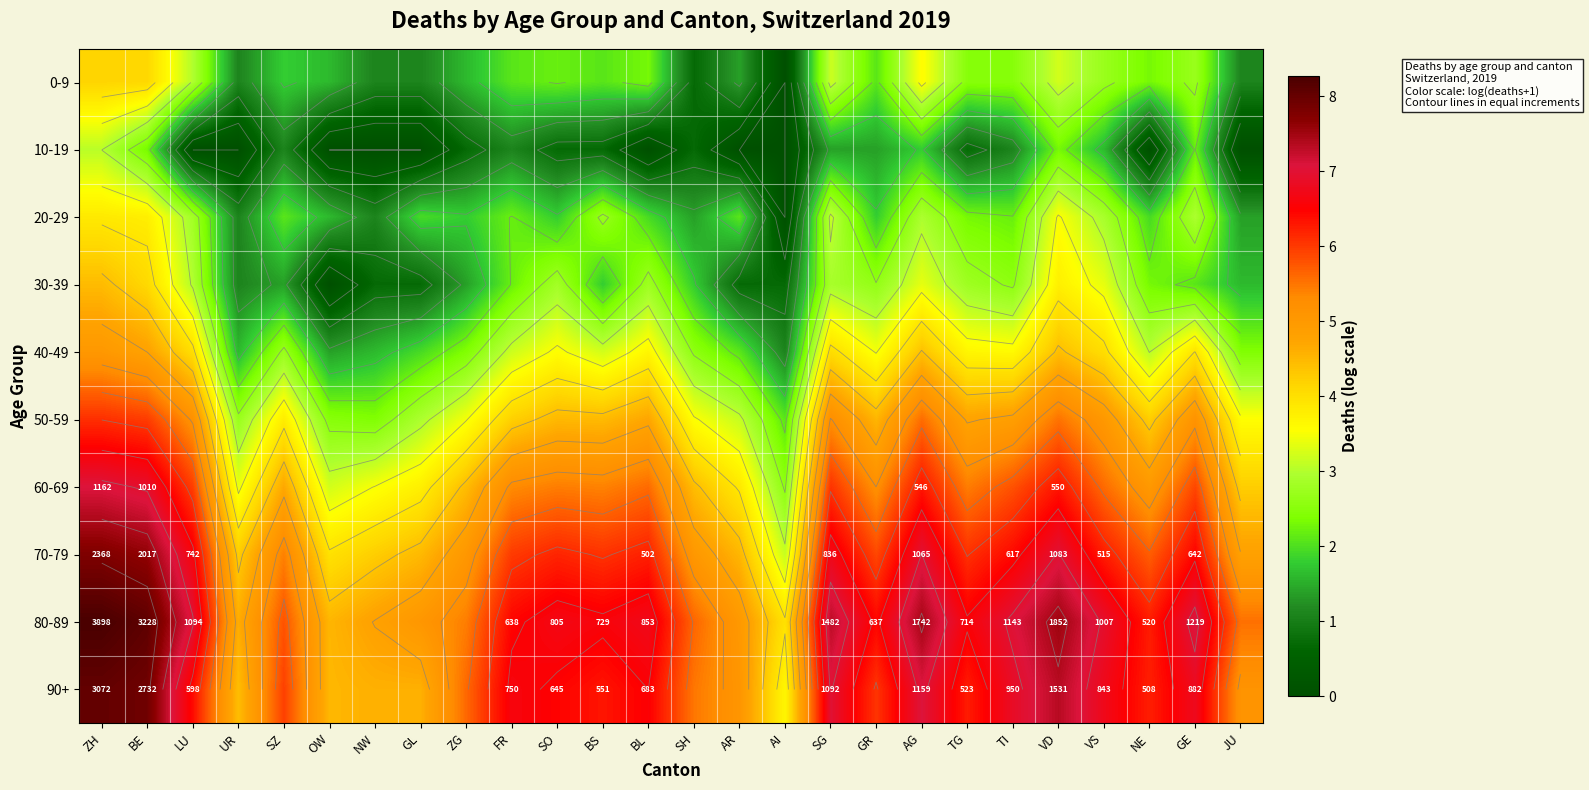

At which category does the chart reach its minimum across all series?

AI